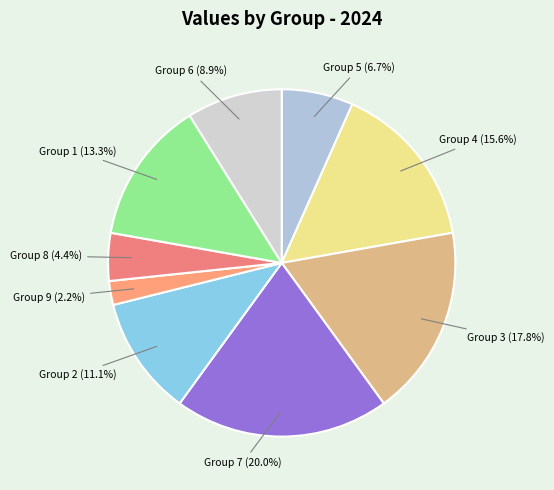

Which category has the smallest portion of the pie?

Group 9 (2.2%)